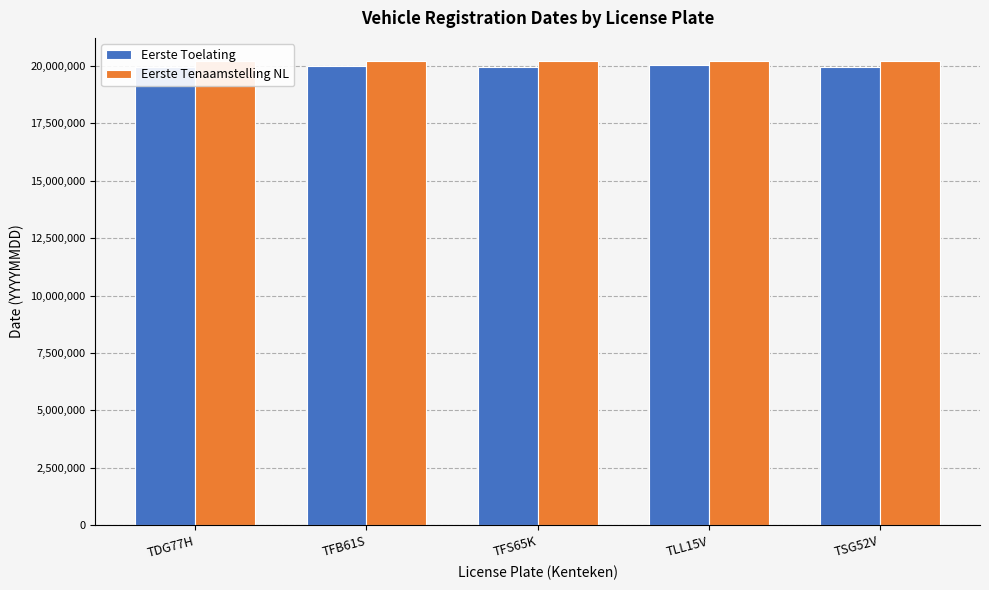

What is the average value of the Eerste Toelating series?

19980705